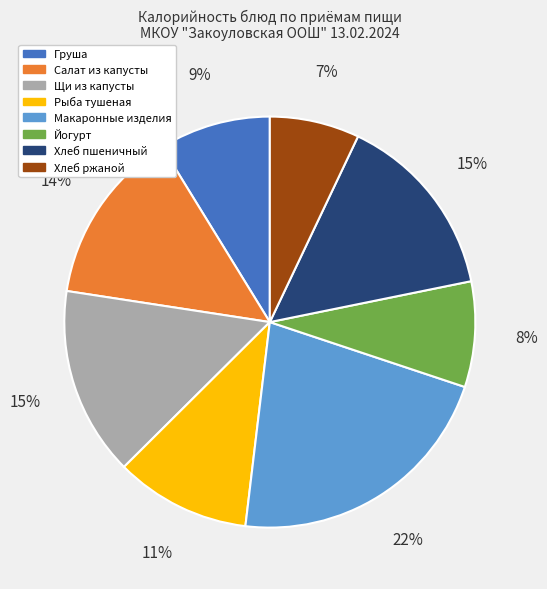

What is the ratio of the value at Щи из капусты to the value at Груша?

1.7